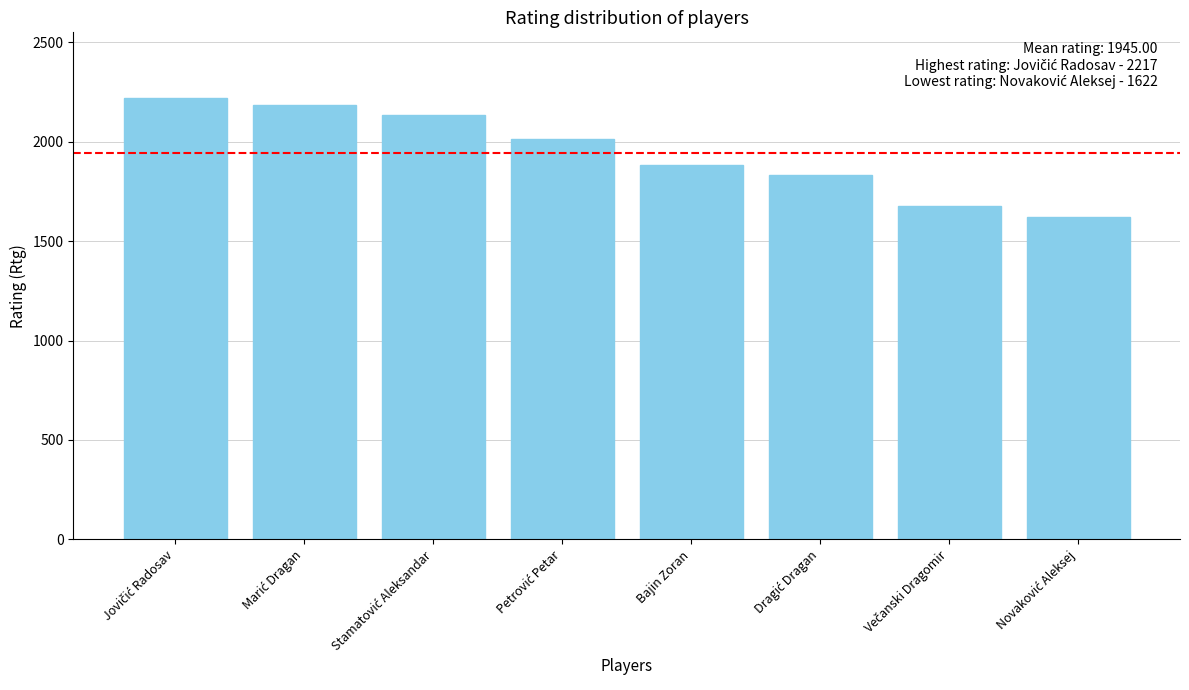

Reading left to right, extract all data points from this chart.

2217	2185	2133	2012	1884	1830	1677	1622